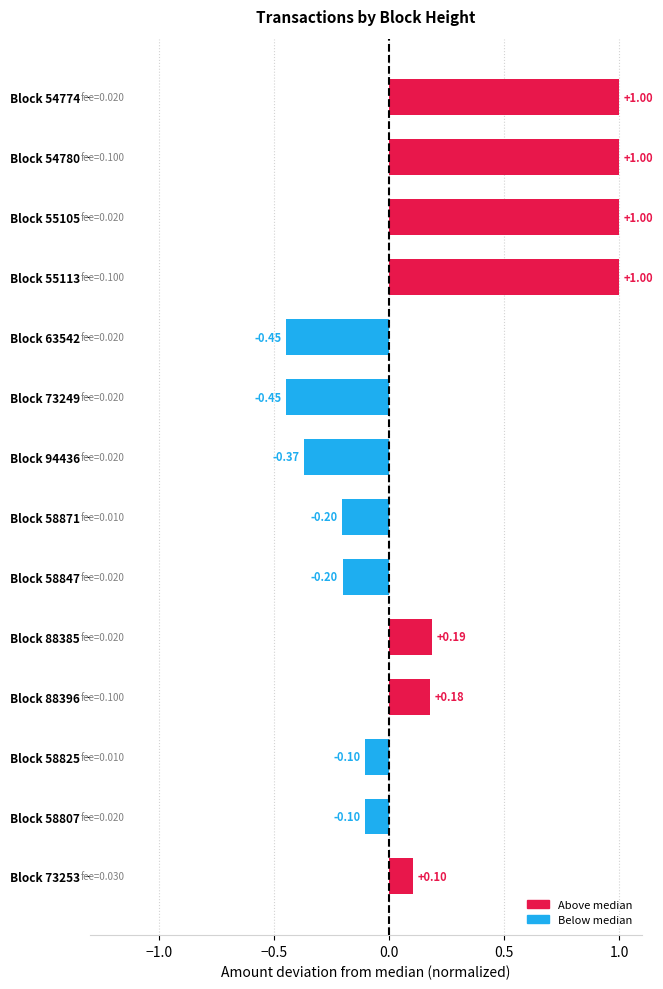

Are the bars horizontal?

Yes